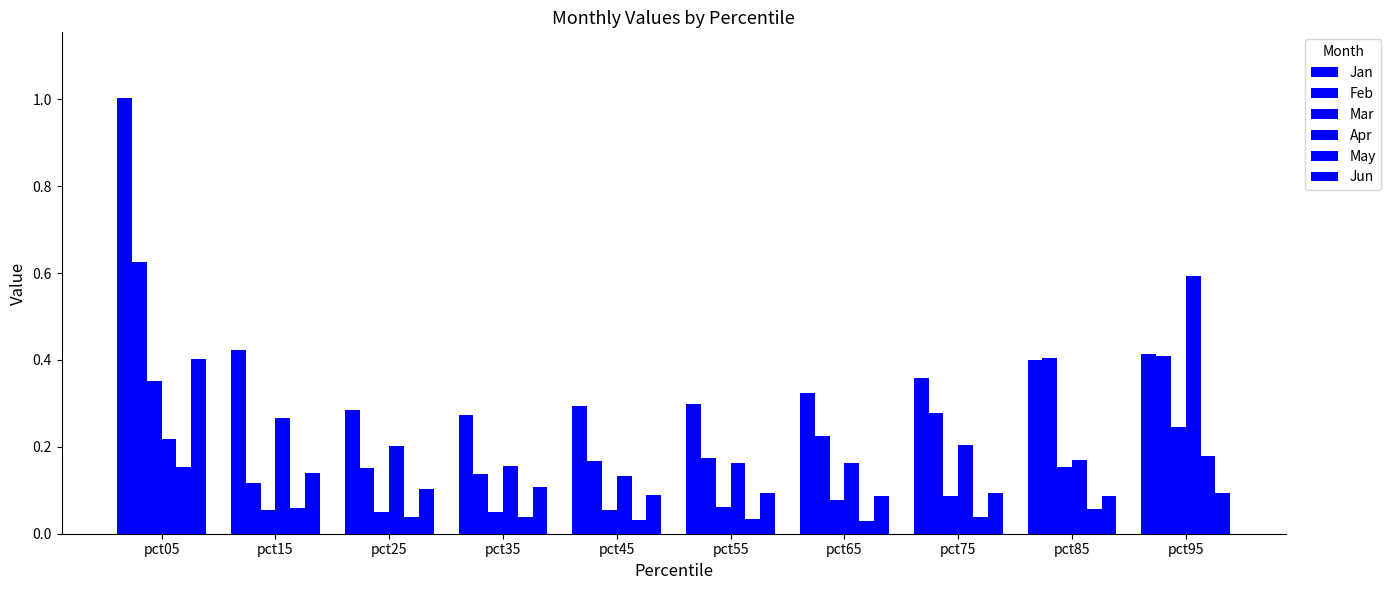

Where is Apr nearest to the value 0?

pct45